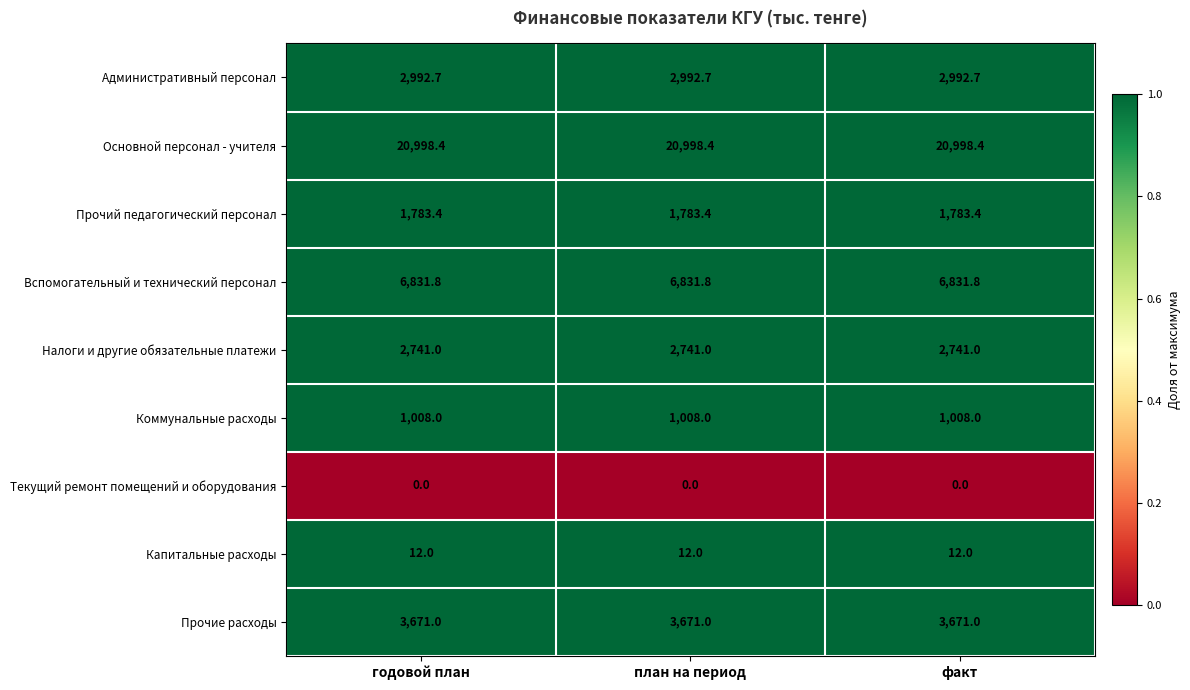

What is the sum of the Основной персонал - учителя values at годовой план and факт?

41996.8